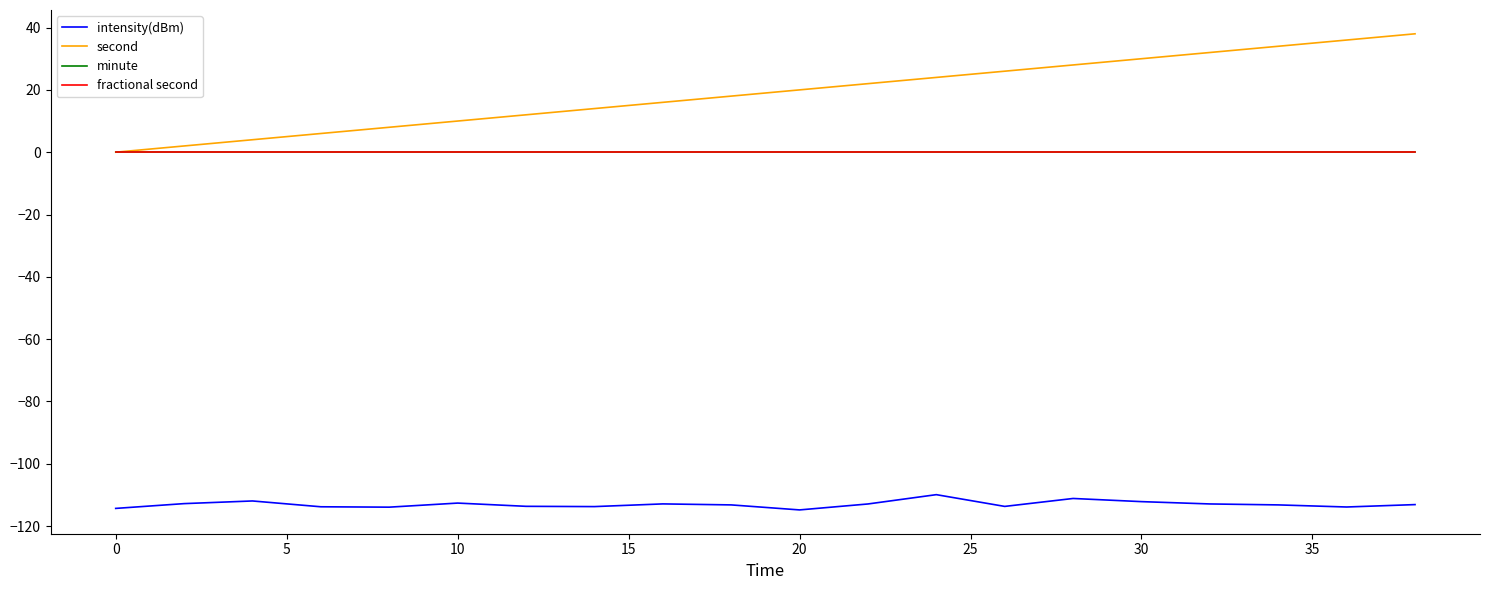

Does the chart have visible grid lines?

No